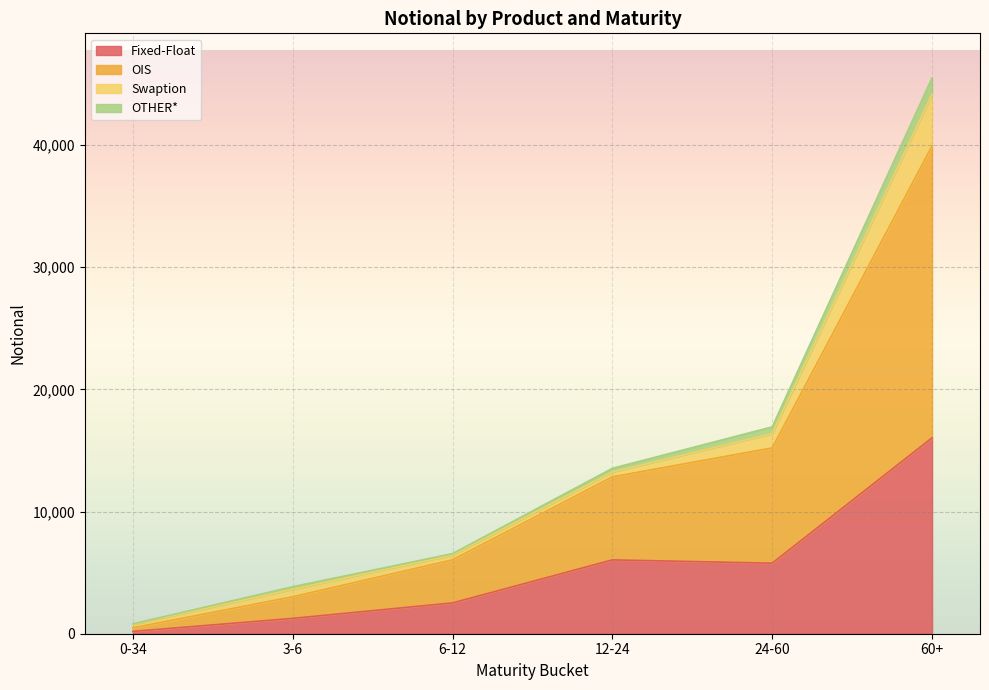

At which category is the sum across all series the highest?

60+